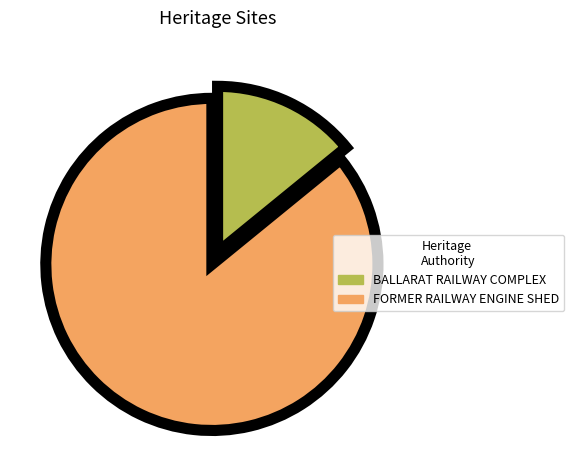

Is there a majority slice in this chart?

Yes